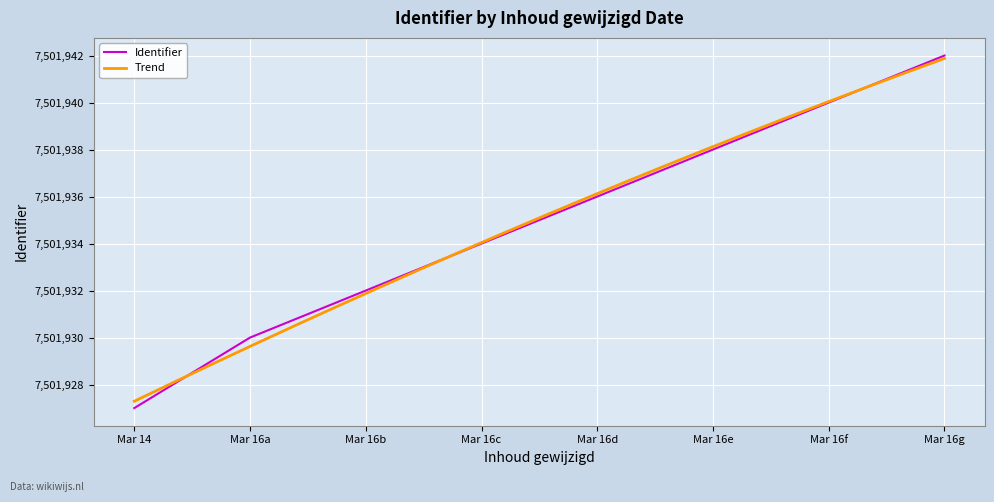

How many data points does each series have?

8